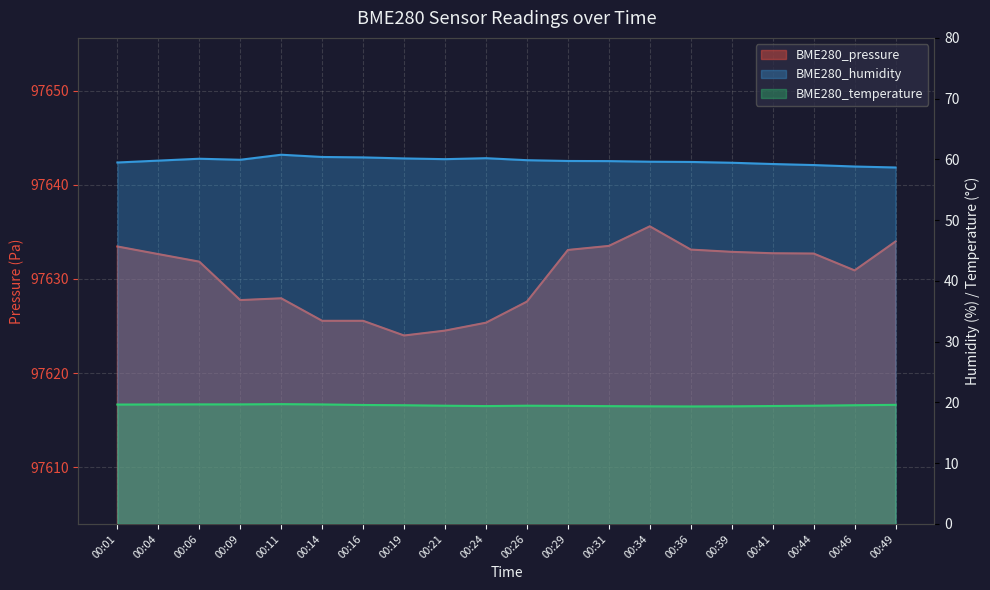

How many lines are shown in the chart?

3